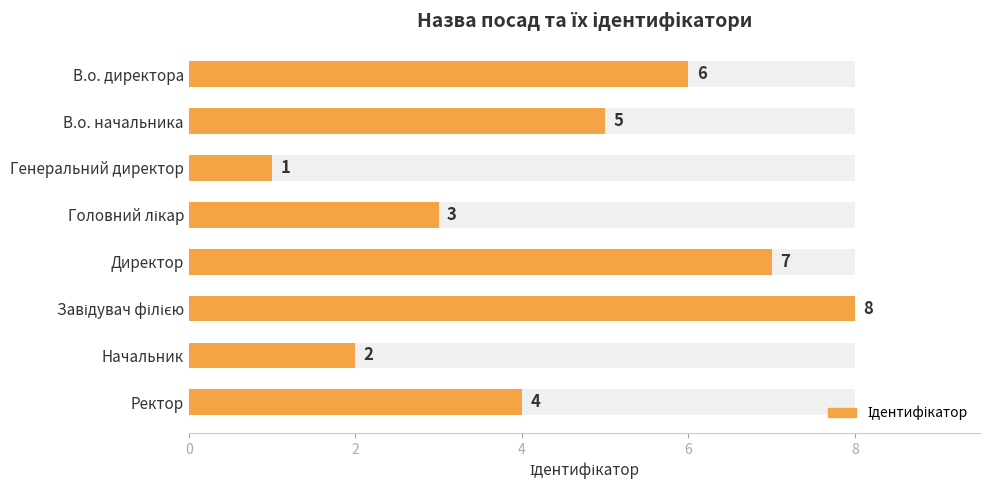

What is the minimum value shown in the chart?

1